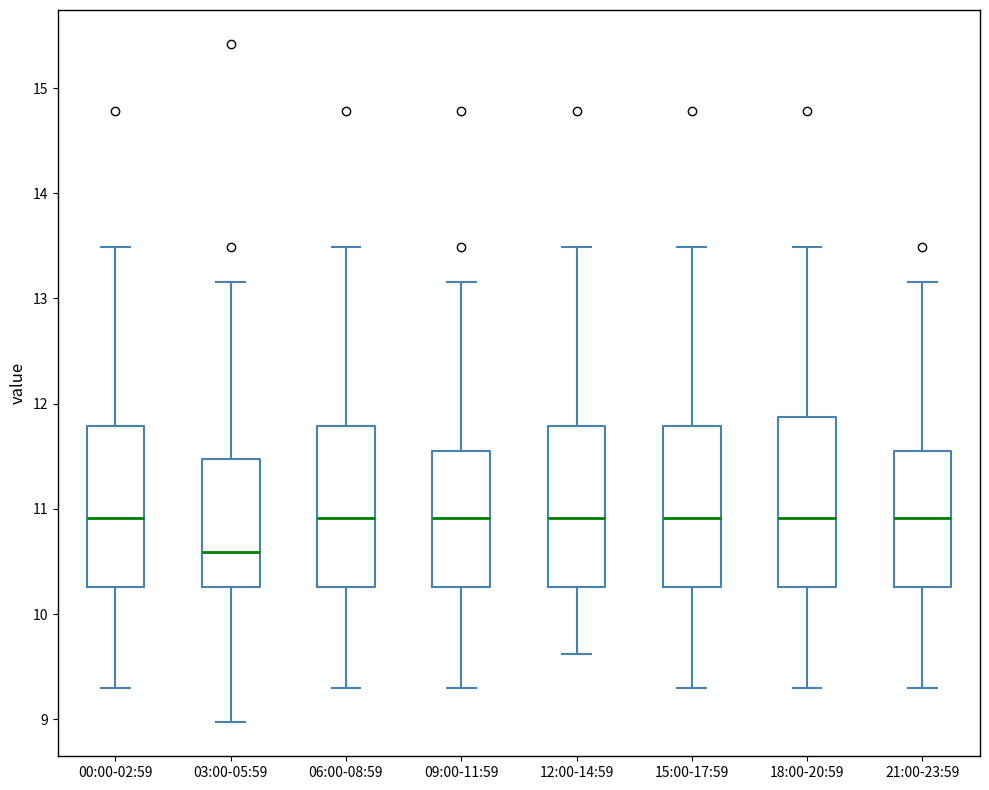

Reading left to right, transcribe this box plot: for each box, give where its median line is, the range the box spans, and where its two whiskers end, as read against the y-axis. The values are not printed on the chart, so give them approximately, as read against the axis.

00:00-02:59: median 10.9, box 10.3 to 11.8, whiskers 9.3 to 13.5
03:00-05:59: median 10.6, box 10.3 to 11.5, whiskers 9.0 to 13.2
06:00-08:59: median 10.9, box 10.3 to 11.8, whiskers 9.3 to 13.5
09:00-11:59: median 10.9, box 10.3 to 11.6, whiskers 9.3 to 13.2
12:00-14:59: median 10.9, box 10.3 to 11.8, whiskers 9.6 to 13.5
15:00-17:59: median 10.9, box 10.3 to 11.8, whiskers 9.3 to 13.5
18:00-20:59: median 10.9, box 10.3 to 11.9, whiskers 9.3 to 13.5
21:00-23:59: median 10.9, box 10.3 to 11.6, whiskers 9.3 to 13.2